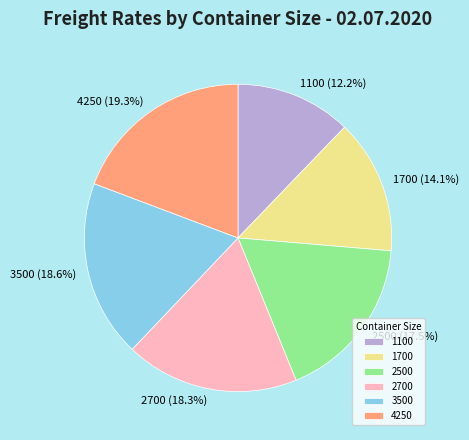

Does any single category account for the majority?

No